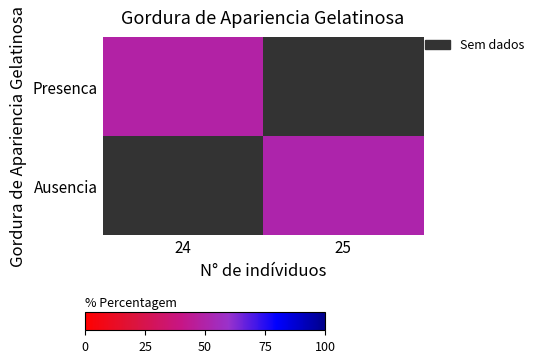

The value of Presenca at 25 is 18.0. True or false?

False